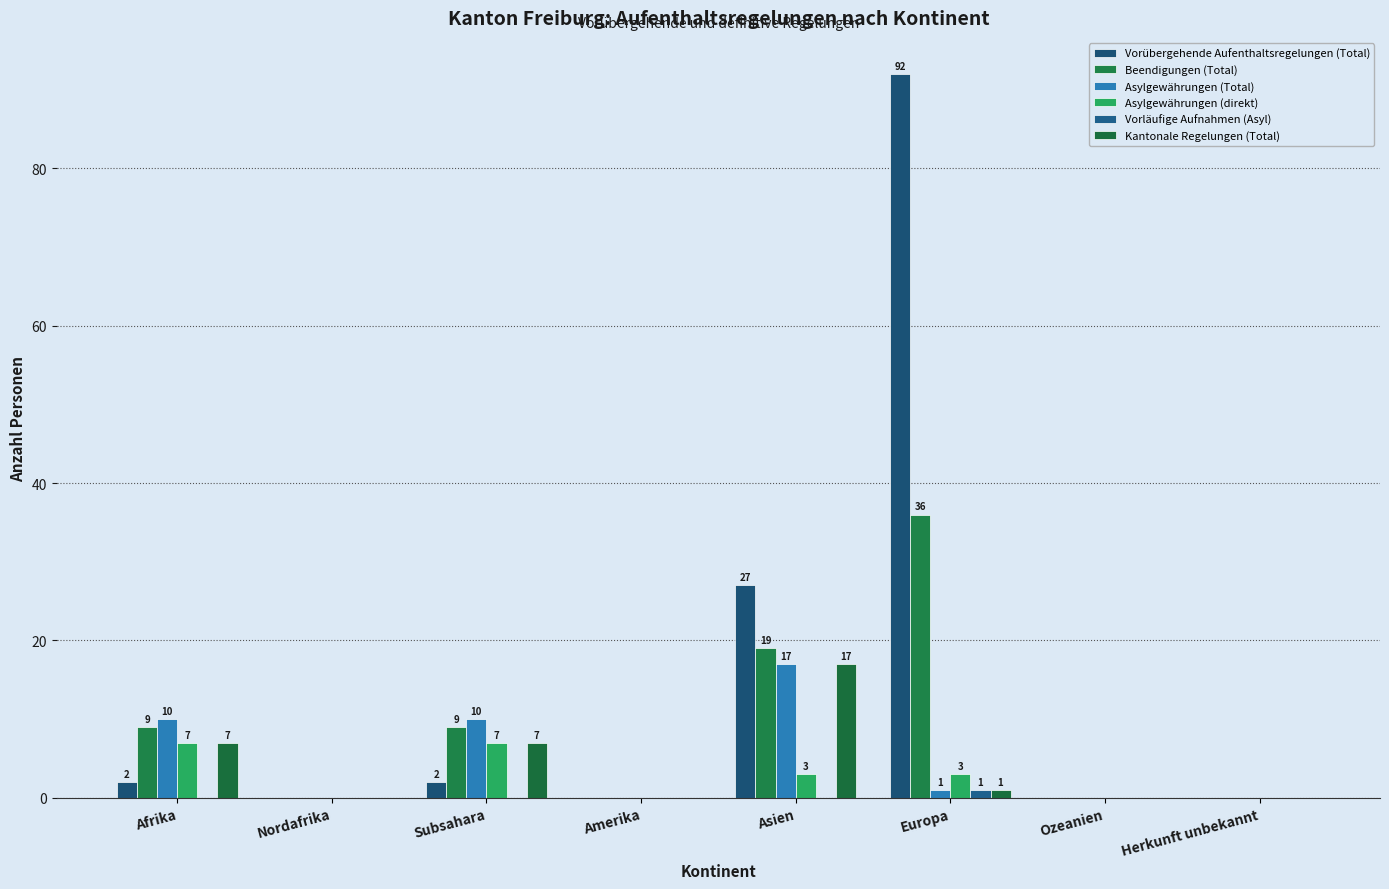

Reading left to right, transcribe all the data shown in this chart.

Vorübergehende Aufenthaltsregelungen (Total): 2	0	2	0	27	92	0	0
Beendigungen (Total): 9	0	9	0	19	36	0	0
Asylgewährungen (Total): 10	0	10	0	17	1	0	0
Asylgewährungen (direkt): 7	0	7	0	3	3	0	0
Vorläufige Aufnahmen (Asyl): 0	0	0	0	0	1	0	0
Kantonale Regelungen (Total): 7	0	7	0	17	1	0	0